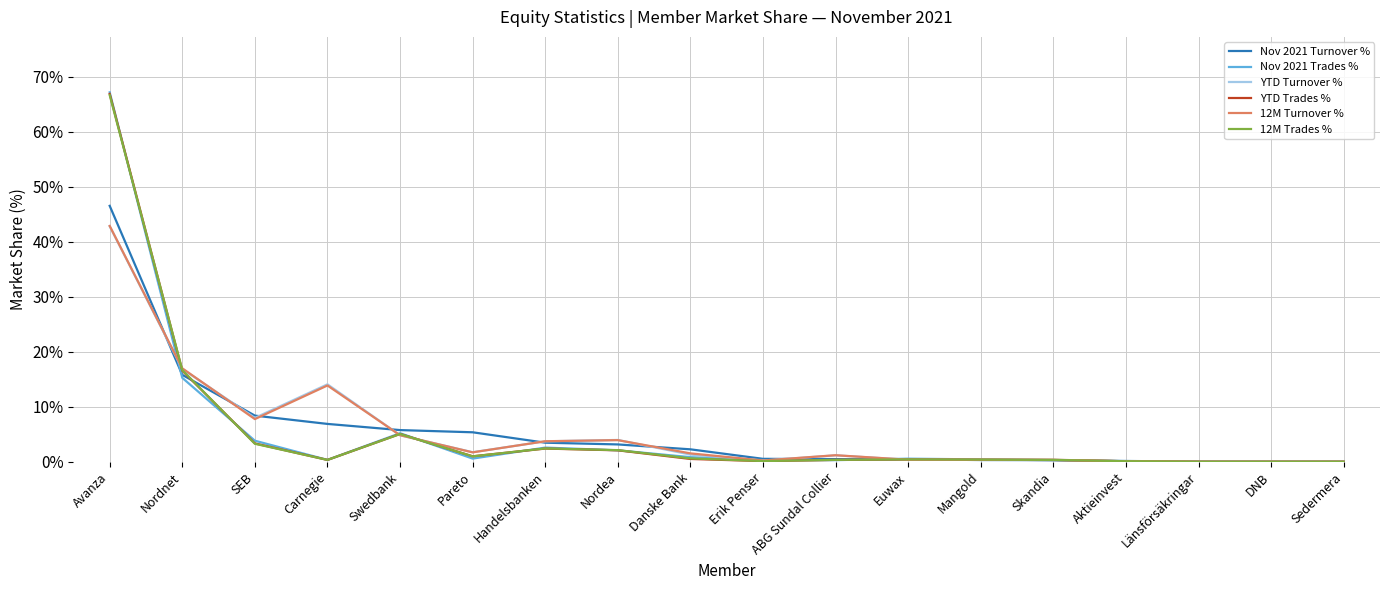

At which category is the sum across all series the highest?

Avanza